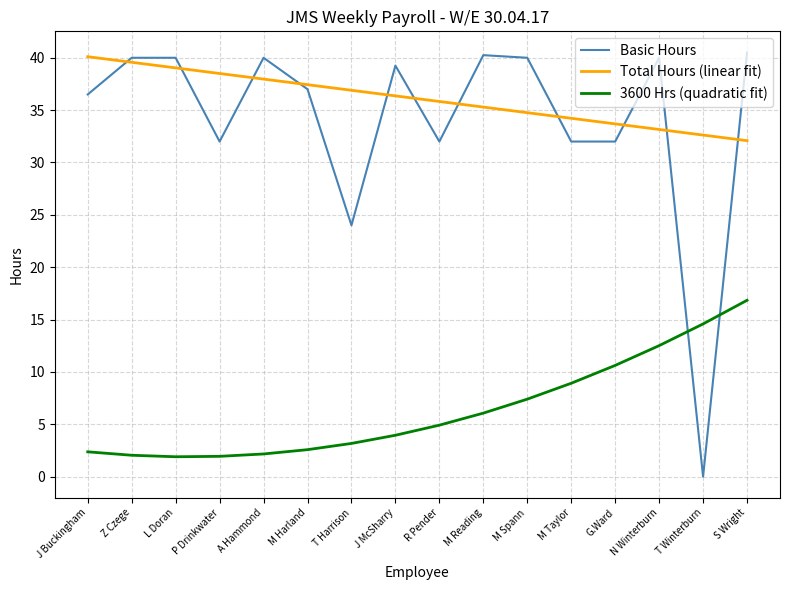

Between which two adjacent categories do 3600 Hrs (quadratic fit) and Basic Hours first intersect?

N Winterburn and T Winterburn